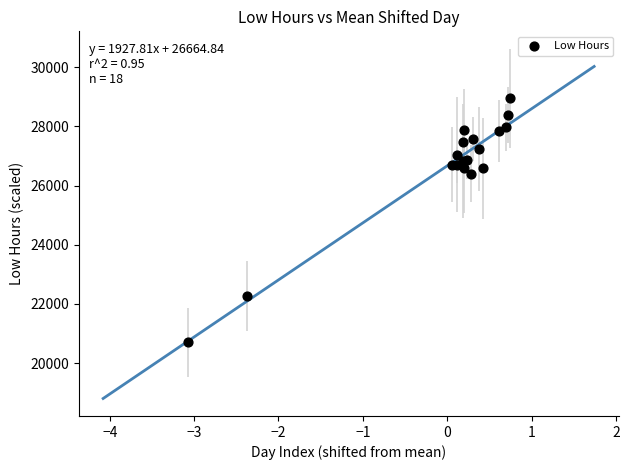

What Y value in the scatter plot is closest to 24819?

26397.5